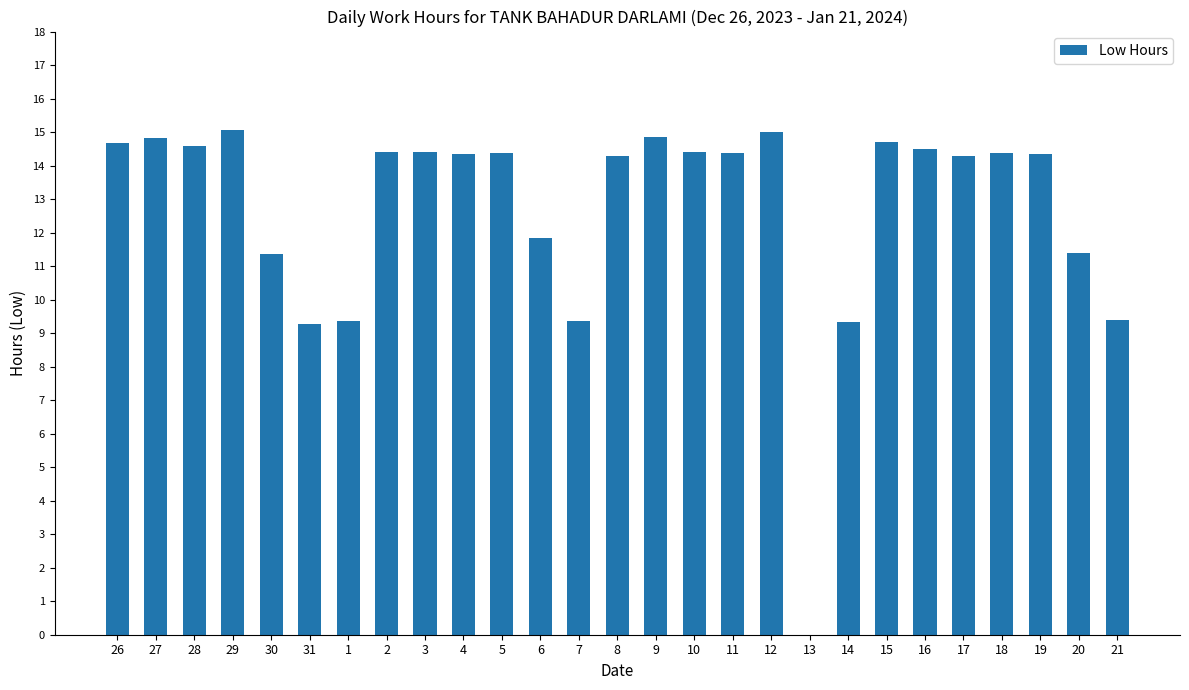

Does the chart contain stacked bars?

No